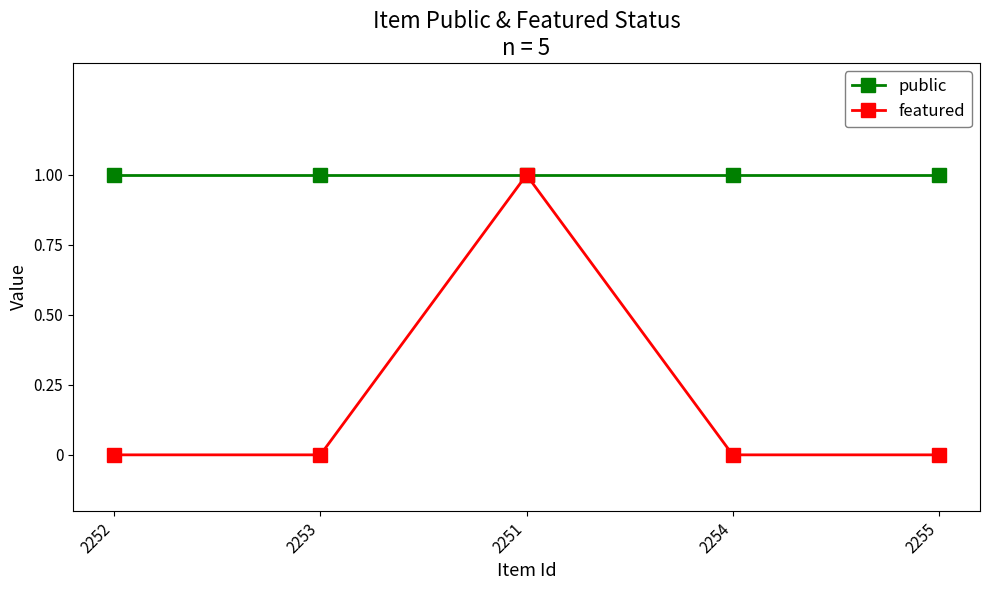

Which series changed the most between 2253 and 2251?

featured